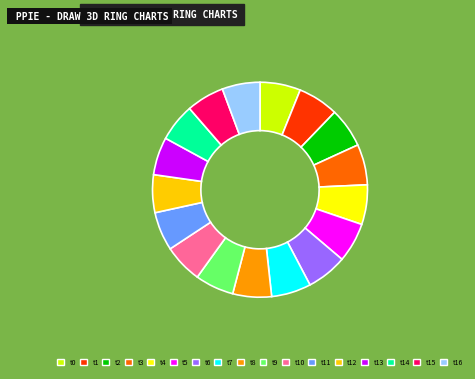

How many slices are in this pie chart?

17